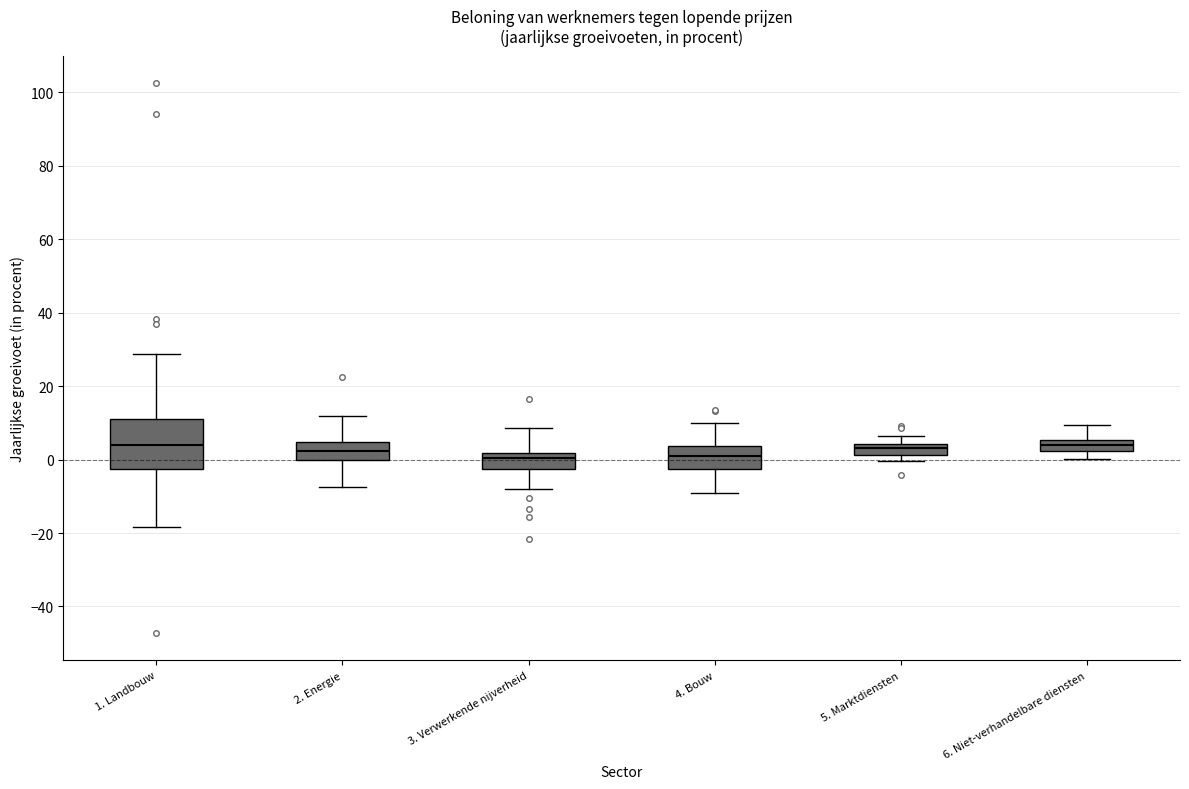

Where does the upper whisker of the box for 3. Verwerkende nijverheid end on the y-axis? The values are not printed on the chart, so give them approximately, as read against the axis.

8